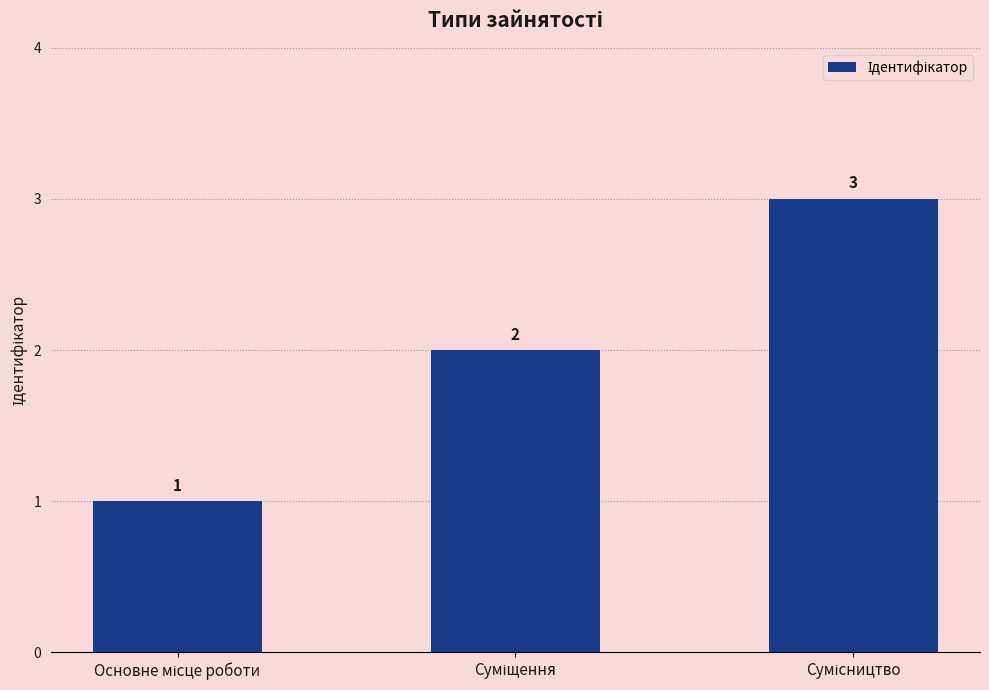

What is the difference between the maximum and second lowest values?

1